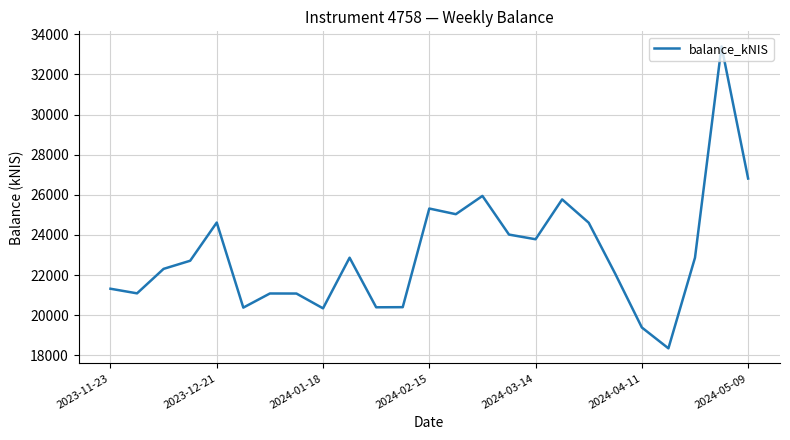

What is the maximum value shown in the chart?

33390.6